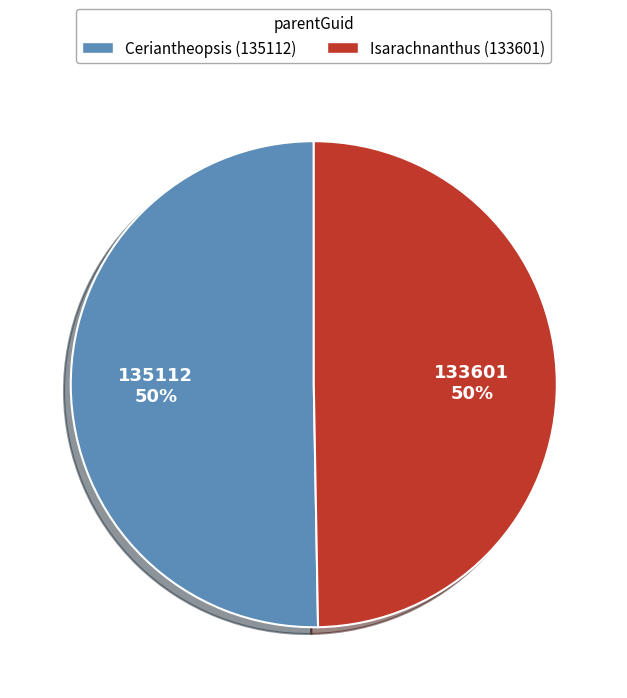

To the nearest percent, what is the combined percentage of Isarachnanthus and Ceriantheopsis?

100%